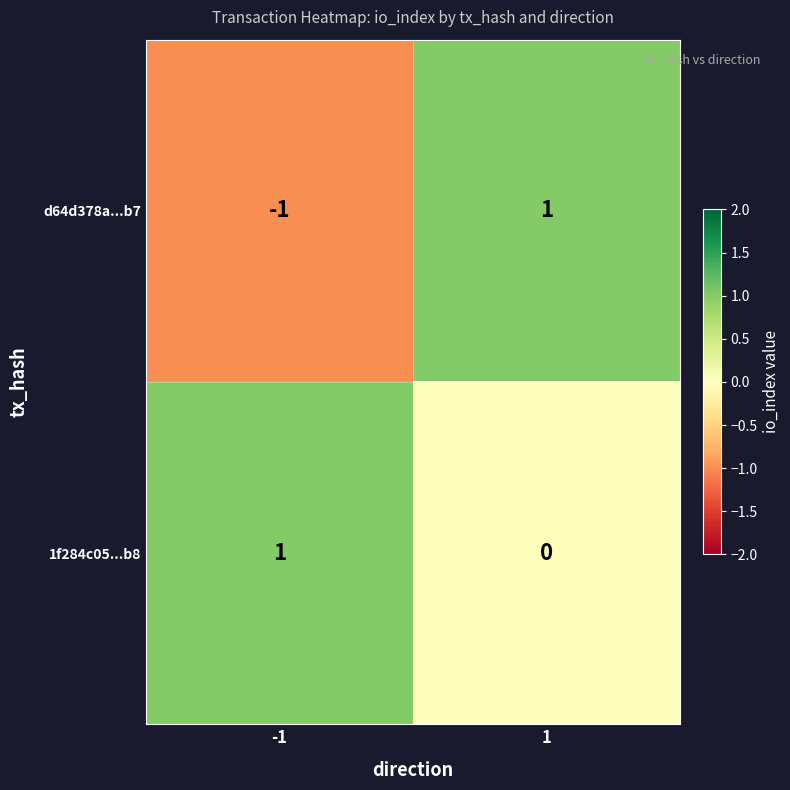

Reading left to right, transcribe all the data shown in this chart.

d64d378a...b7: -1	1
1f284c05...b8: 1	0